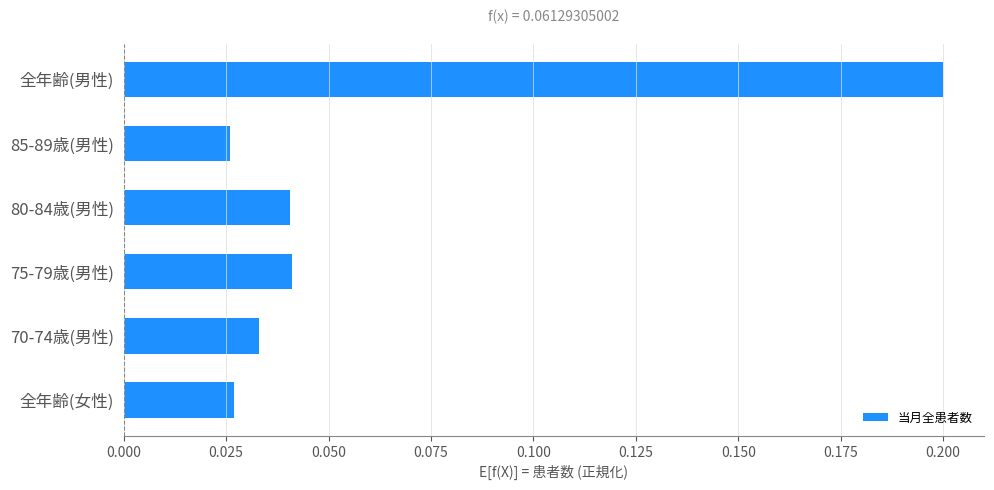

How many bars are there in total?

6